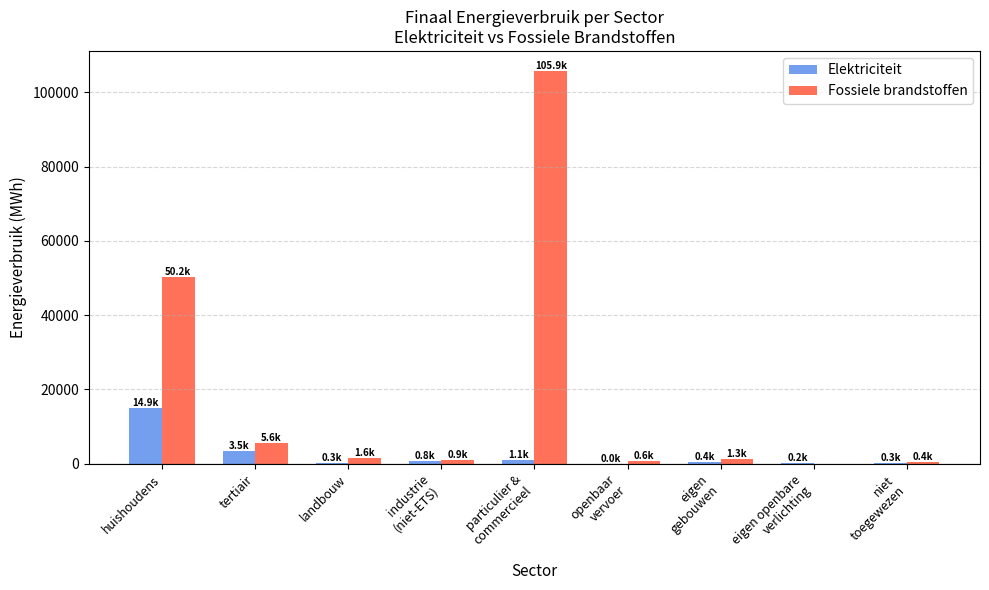

How many data points in Fossiele brandstoffen are above 1265?

5